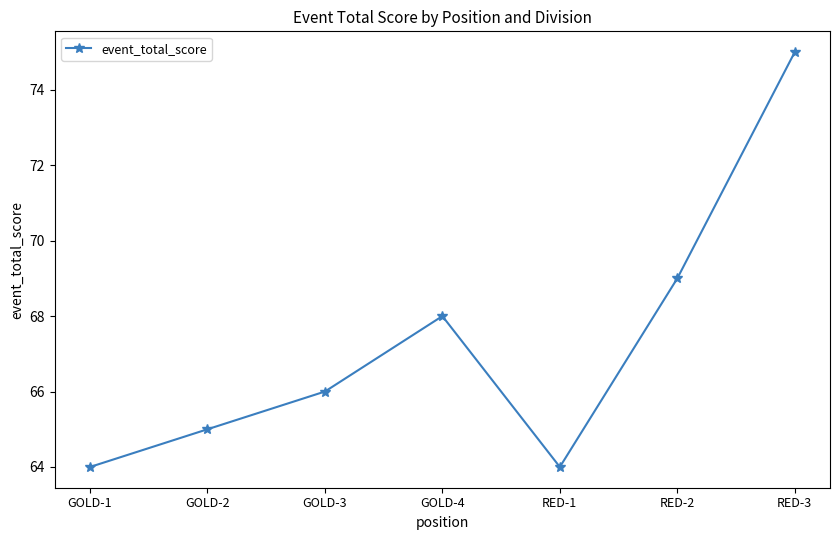

Reading left to right, list all the values displayed in this chart.

64	65	66	68	64	69	75